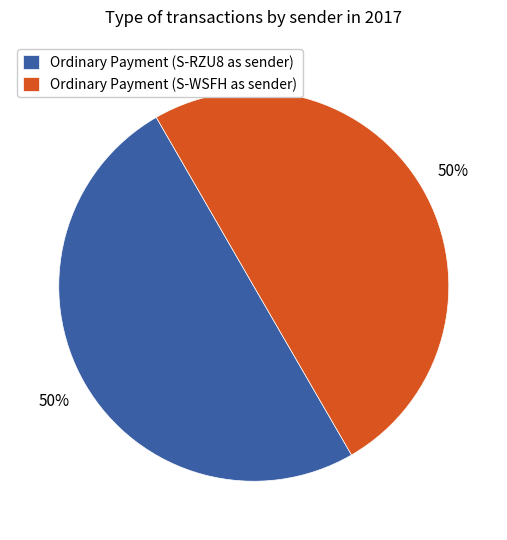

What is the ratio of the value at Ordinary Payment (S-WSFH as sender) to the value at Ordinary Payment (S-RZU8 as sender)?

1.0